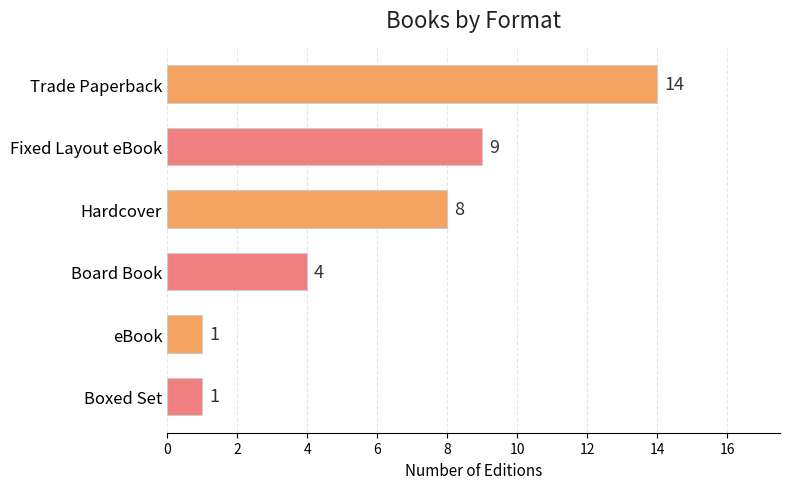

How many data points does each series have?

6